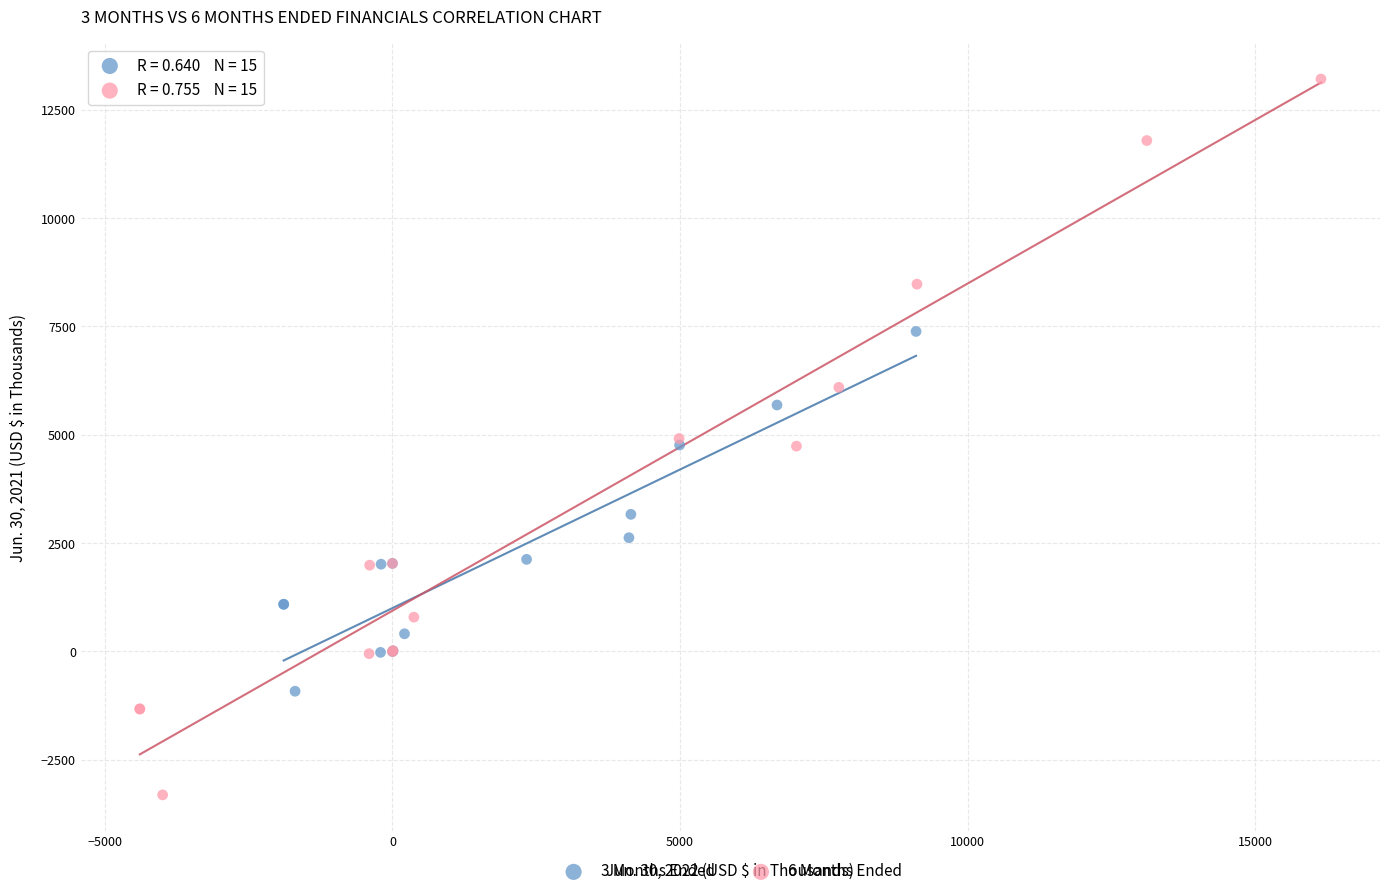

Which series reaches the minimum Y coordinate?

6 Months Ended